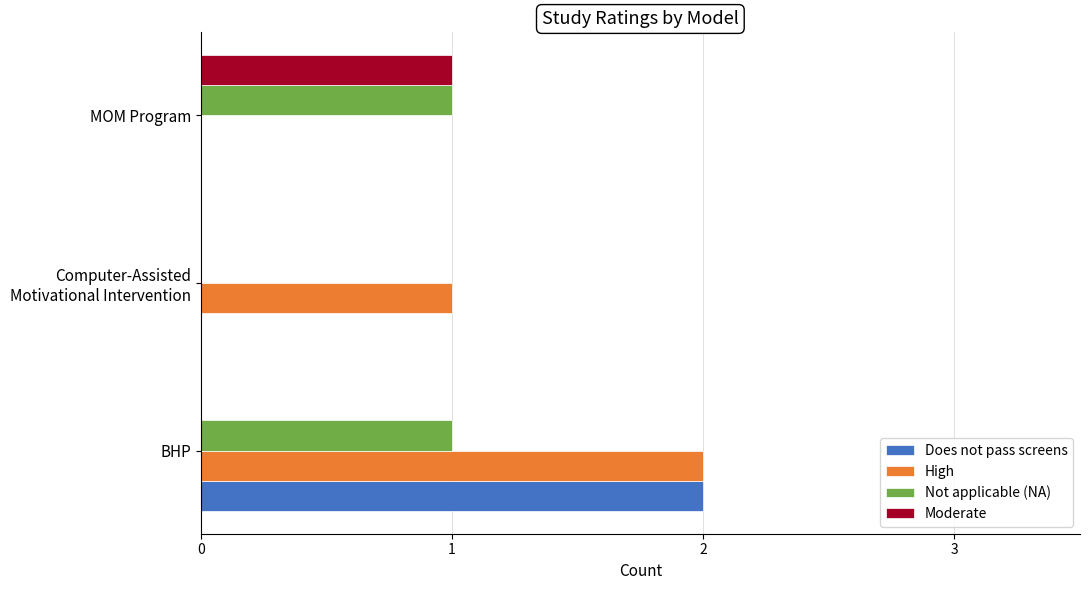

Which series has the largest total across all categories?

High